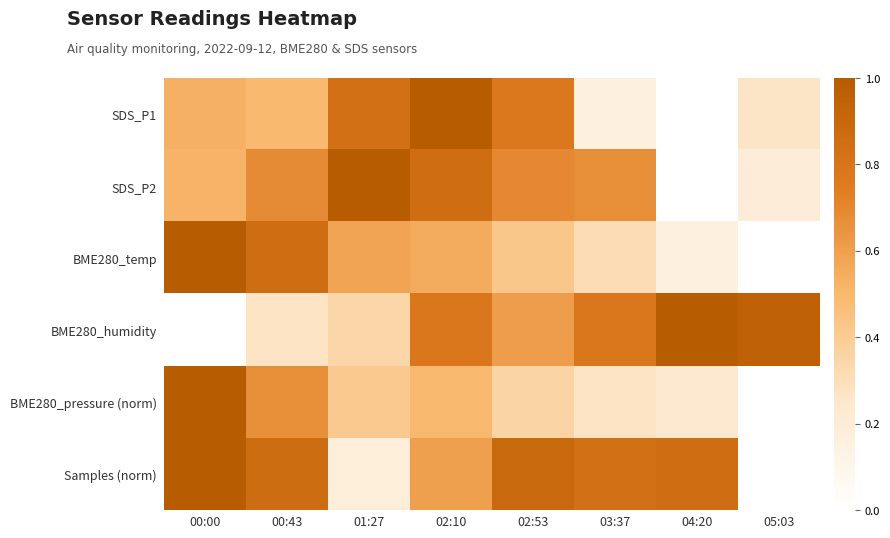

Reading left to right, extract all data points from this chart.

SDS_P1: 00:00=0.5	00:43=0.5	01:27=0.8	02:10=1.0	02:53=0.8	03:37=0.2	04:20=0.0	05:03=0.3
SDS_P2: 00:00=0.5	00:43=0.7	01:27=1.0	02:10=0.9	02:53=0.7	03:37=0.7	04:20=0.0	05:03=0.2
BME280_temp: 00:00=1.0	00:43=0.9	01:27=0.6	02:10=0.6	02:53=0.4	03:37=0.3	04:20=0.2	05:03=0.0
BME280_humidity: 00:00=0.0	00:43=0.3	01:27=0.3	02:10=0.8	02:53=0.6	03:37=0.8	04:20=1.0	05:03=1.0
BME280_pressure (norm): 00:00=1.0	00:43=0.7	01:27=0.4	02:10=0.5	02:53=0.4	03:37=0.3	04:20=0.2	05:03=0.0
Samples (norm): 00:00=1.0	00:43=0.9	01:27=0.2	02:10=0.6	02:53=0.9	03:37=0.8	04:20=0.9	05:03=0.0